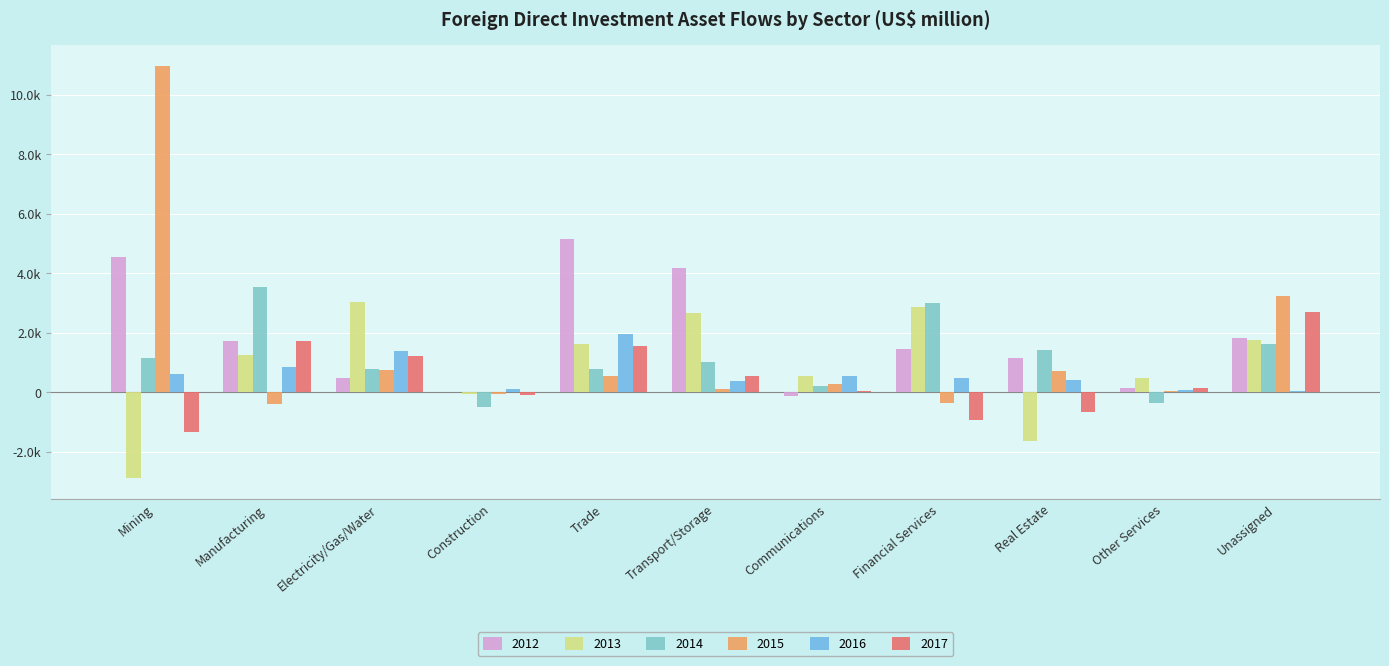

At which category is the sum across all series the highest?

Mining